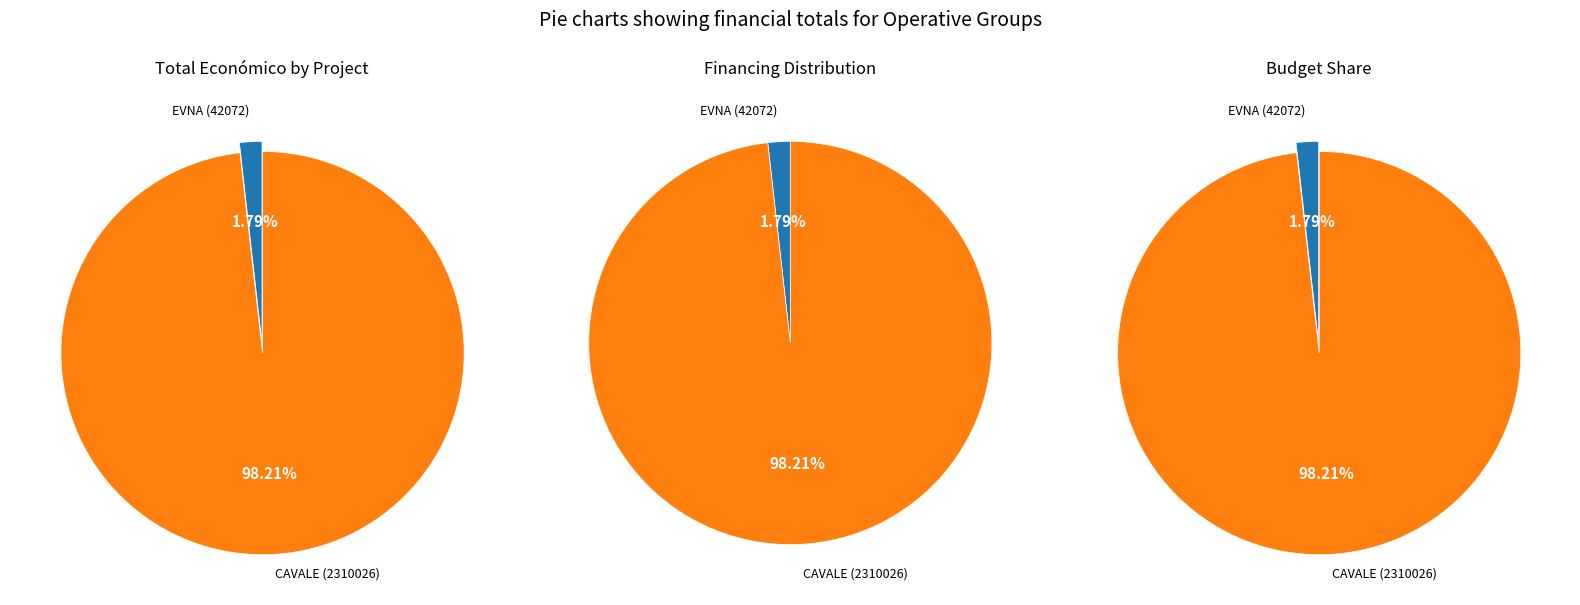

Is there any slice that represents more than half of the pie?

Yes